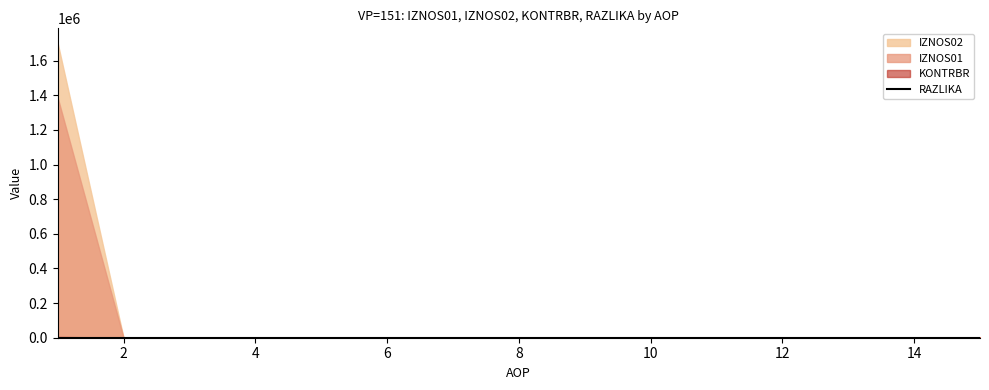

The value of RAZLIKA at 2 is 0.0. True or false?

True